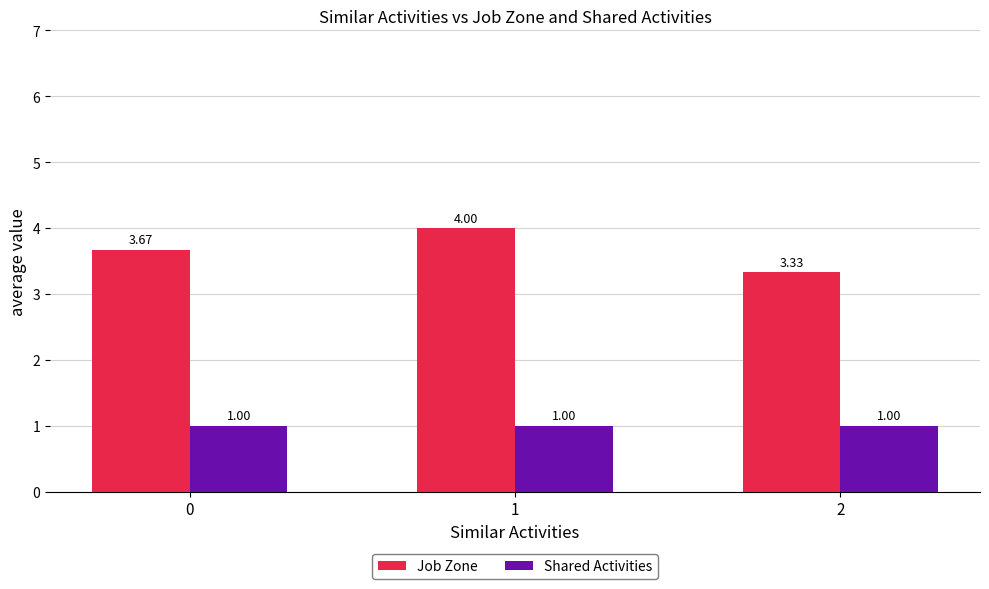

Which series has the largest range (max minus min)?

Job Zone